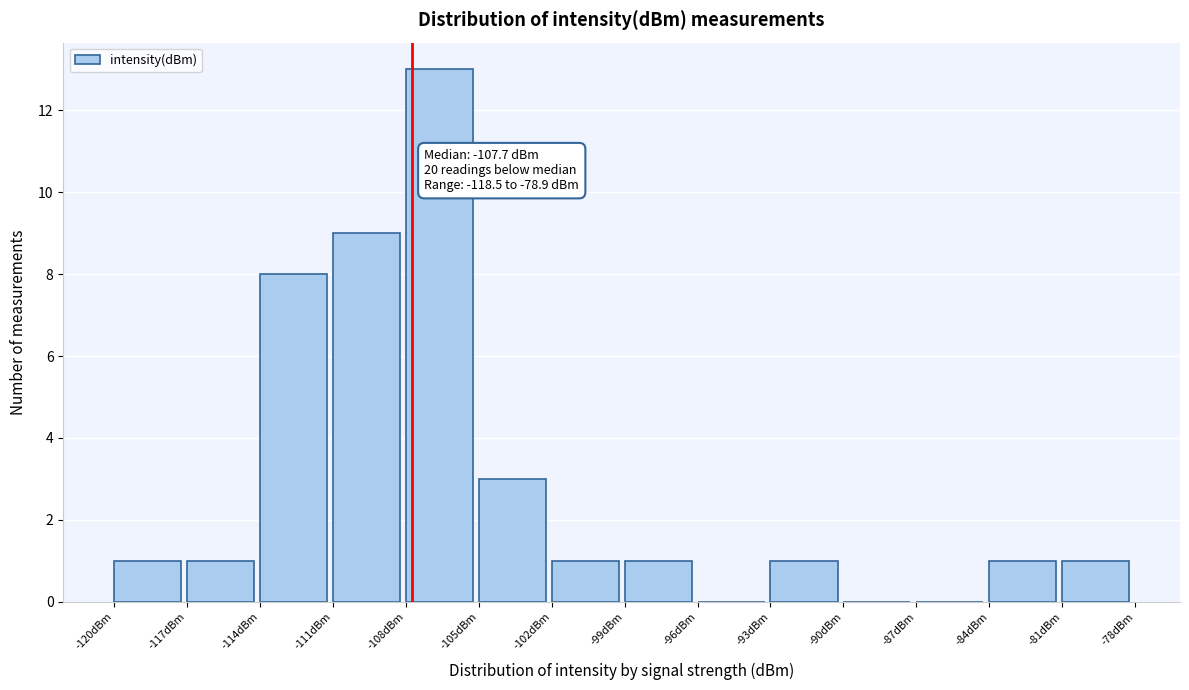

Over which range of the x-axis is the bar tallest?

-108 to -105